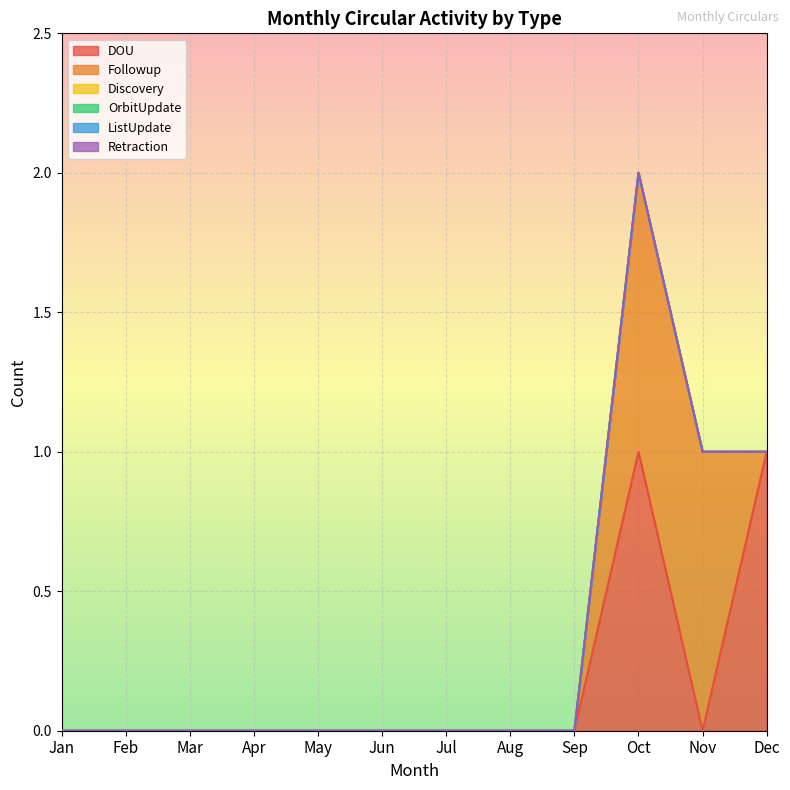

Rank the series by their maximum value, from lowest to highest.

Discovery, OrbitUpdate, ListUpdate, Retraction, DOU, Followup